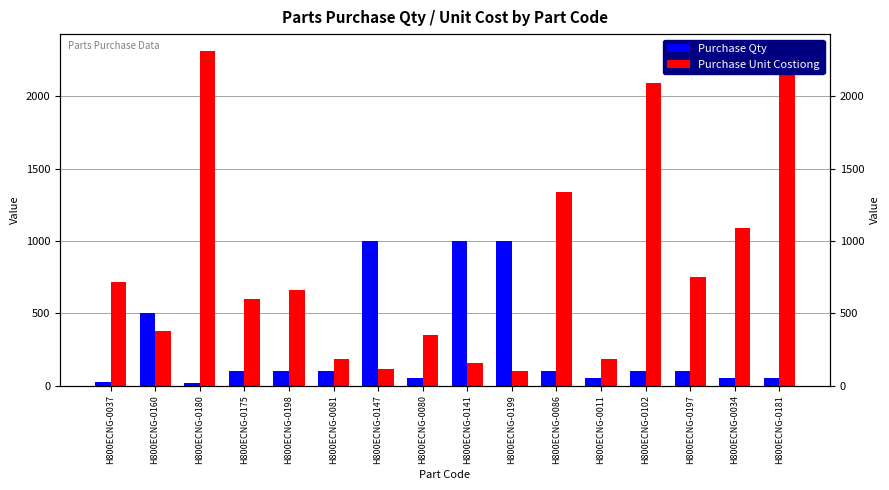

Where does the Purchase Unit Costiong series first go above 663?

H800ECNG-0037